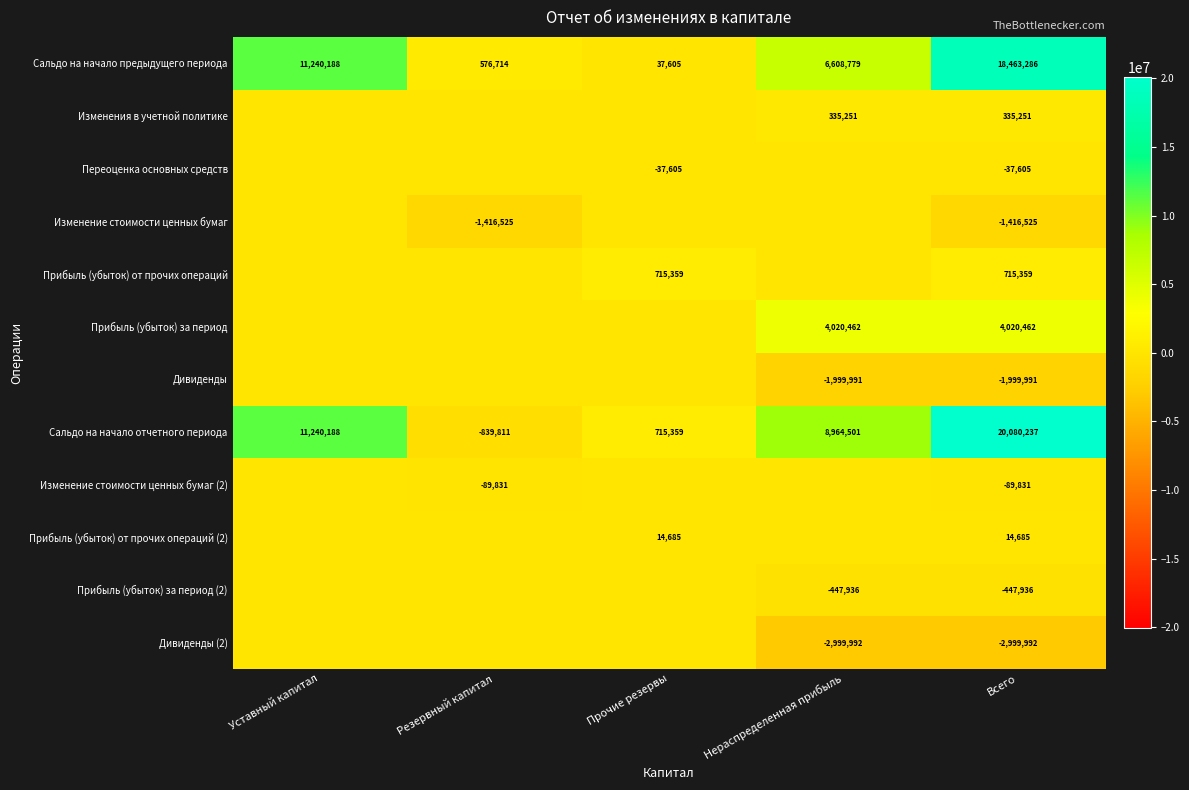

The value of Сальдо на начало предыдущего периода at Прочие резервы is 37605. True or false?

True